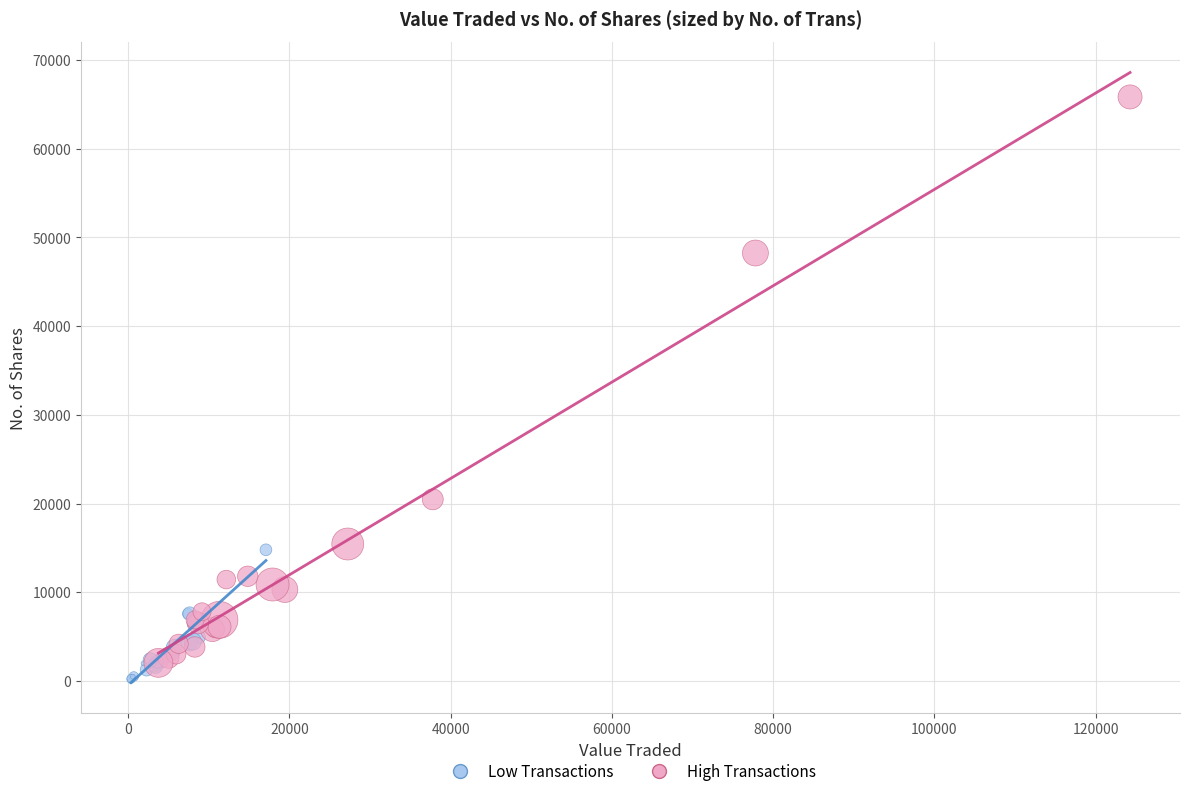

Which series has the largest Y range (max minus min)?

High Transactions